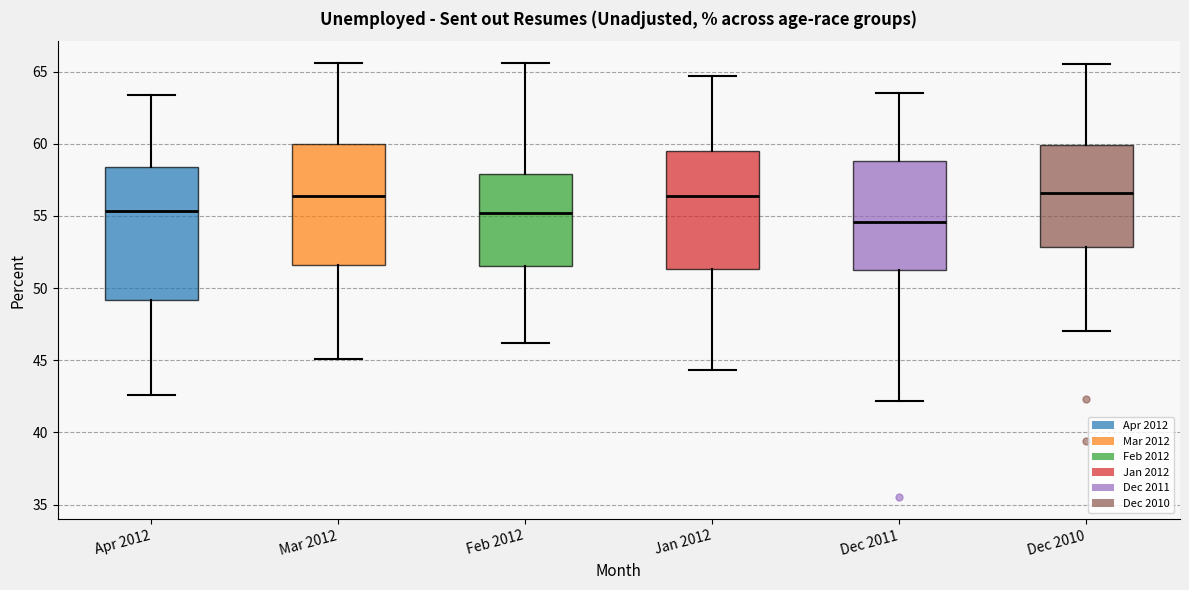

Which box's median line is the lowest?

Dec 2011